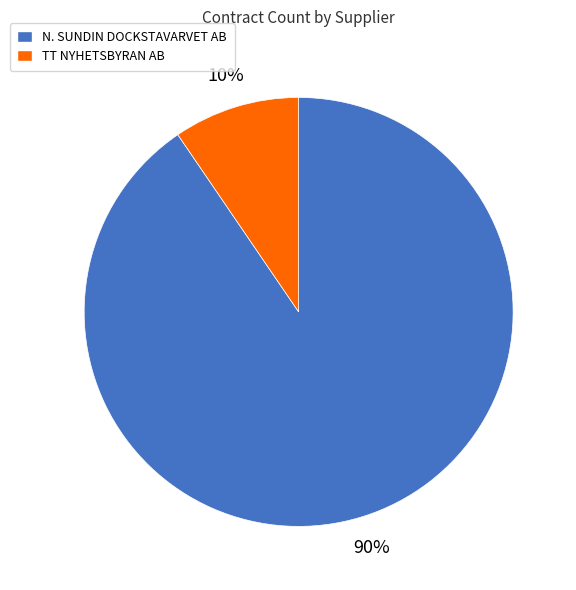

Combined, do N. SUNDIN DOCKSTAVARVET AB and TT NYHETSBYRAN AB account for over 50%?

Yes